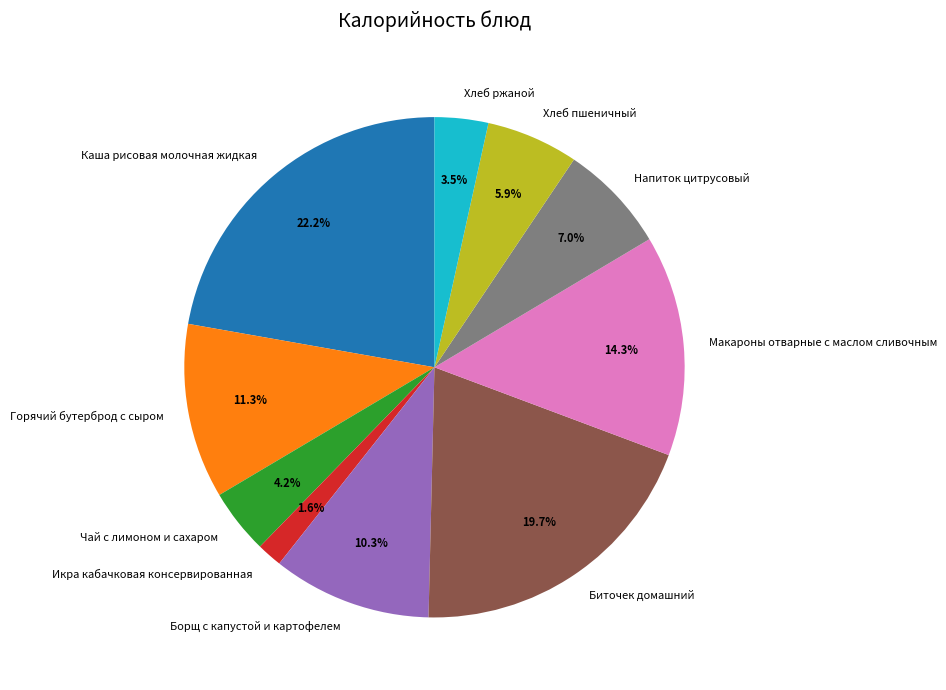

To the nearest percent, what is the combined percentage of Борщ с капустой и картофелем and Чай с лимоном и сахаром?

14%